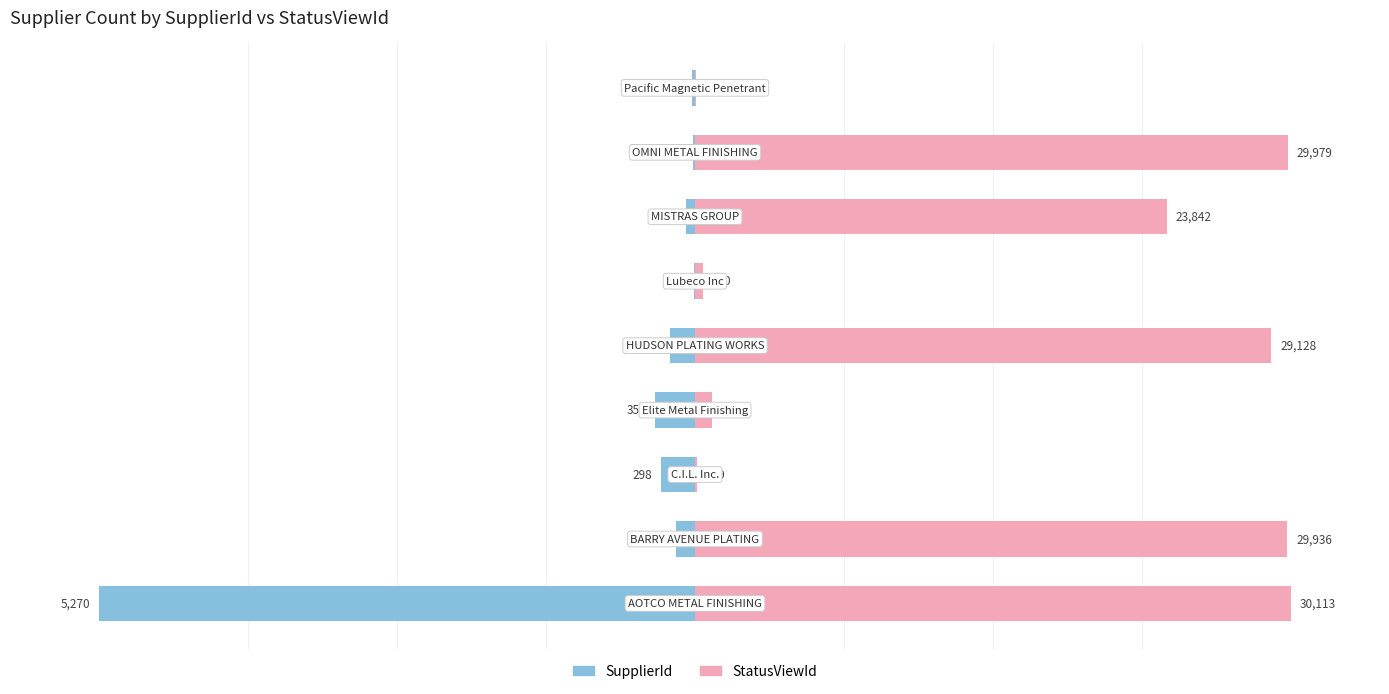

How many bars are there in total?

18